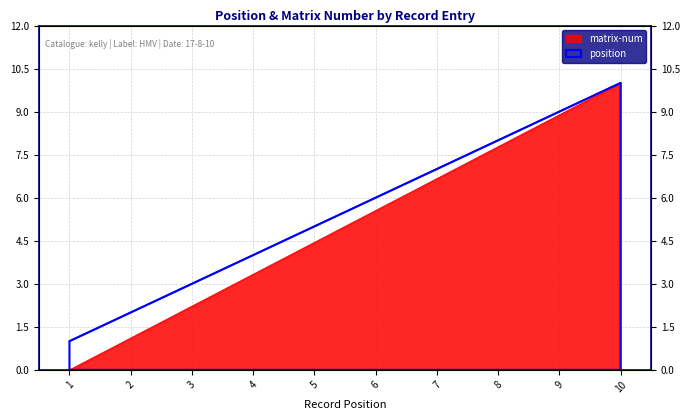

How many categories are shown in the chart?

10